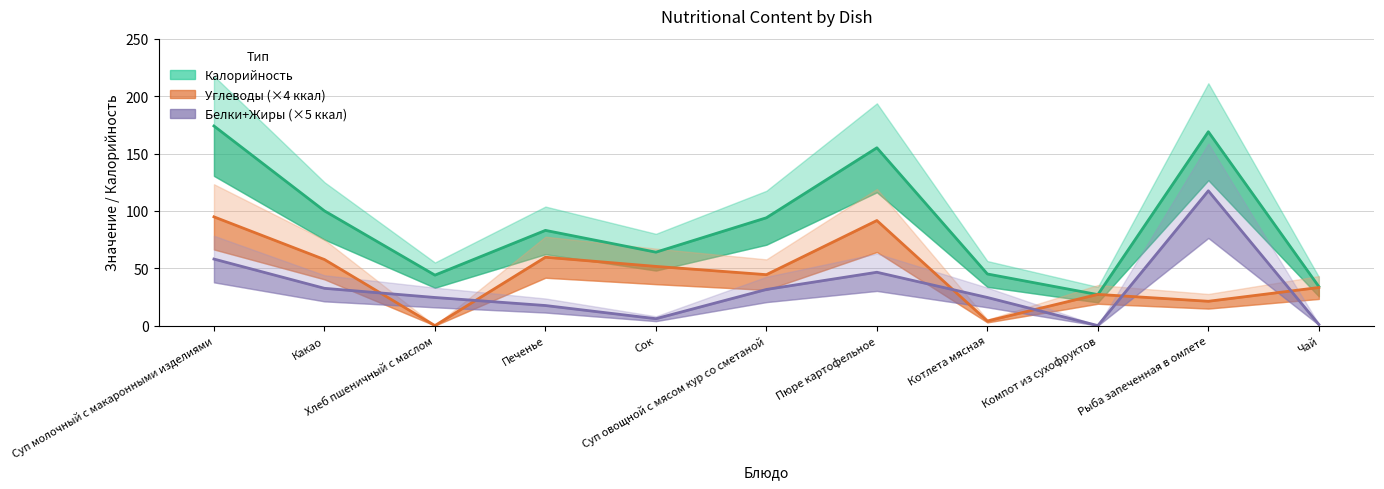

True or false: Углеводы has a value of 4.0 at Котлета мясная.

True